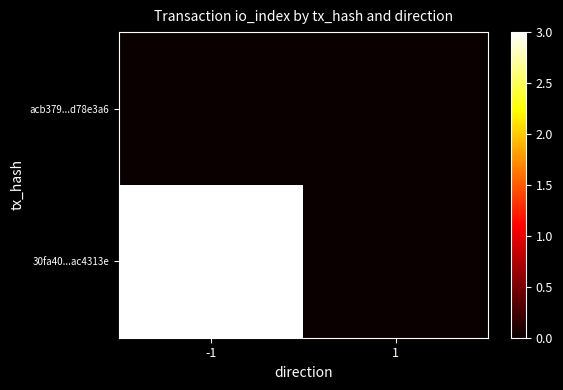

Reading right to left, extract all data points from this chart.

acb379...d78e3a6: 1=0	-1=0
30fa40...ac4313e: 1=0	-1=3